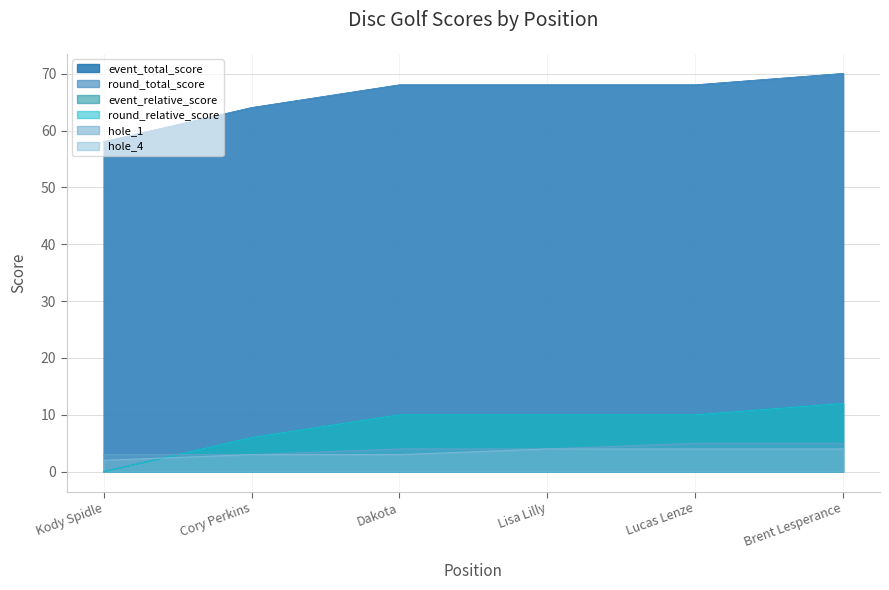

How many event_total_score values are between 64 and 68?

4